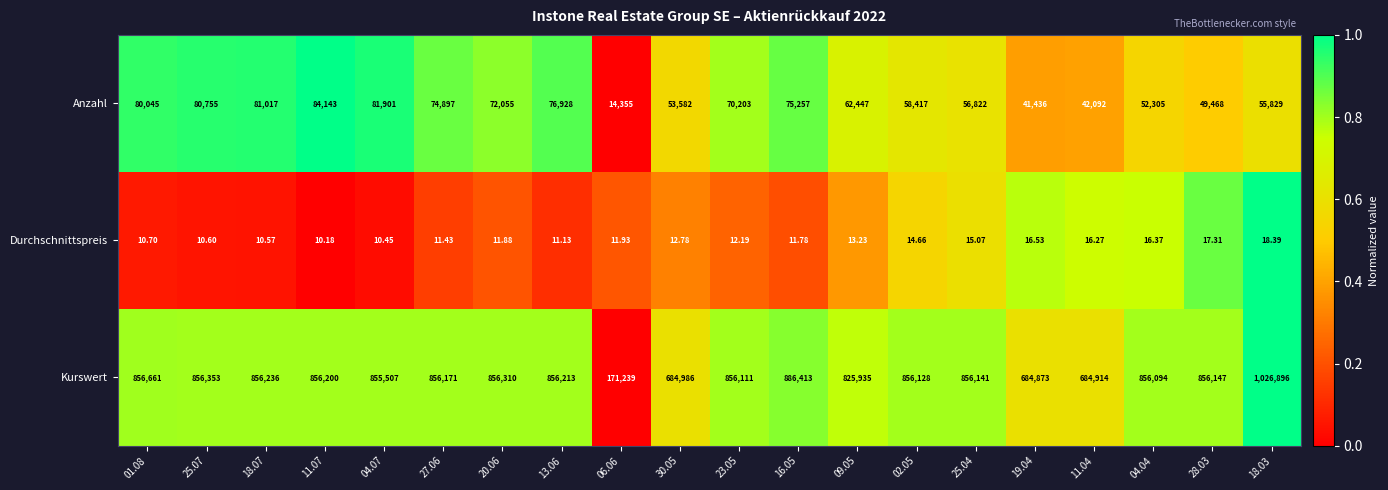

Is the value of Durchschnittspreis at 19.04 greater than the value of Kurswert at 04.04?

No